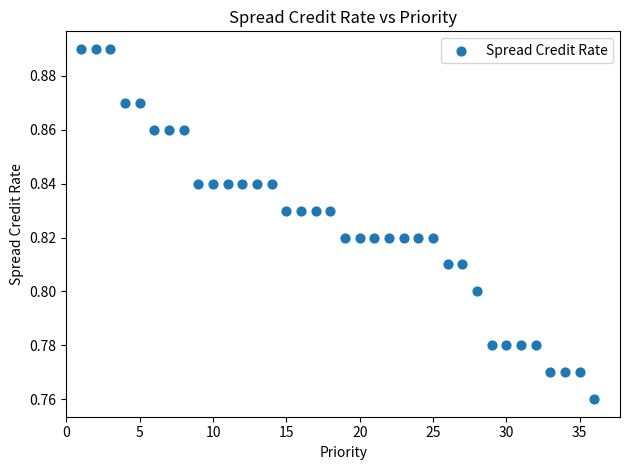

What is the range of X values (max minus min)?

35.0